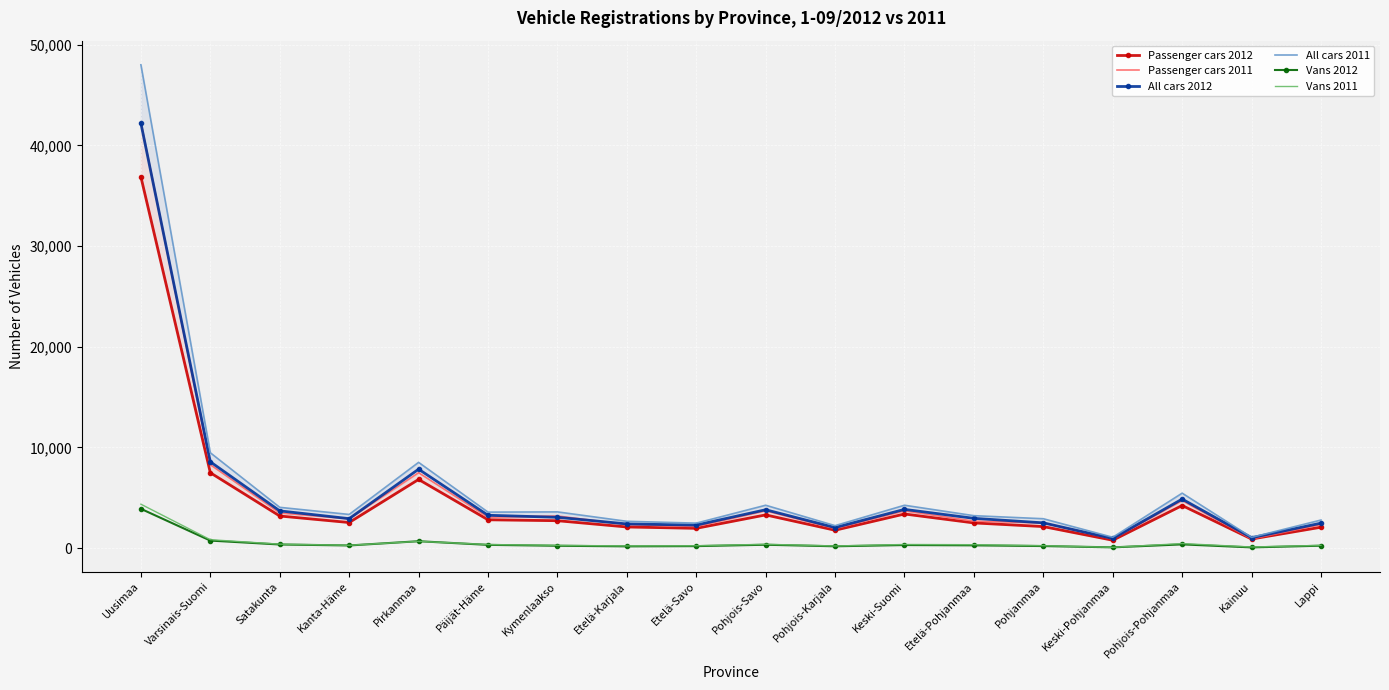

Where is All cars 2011 nearest to the value 24542?

Varsinais-Suomi